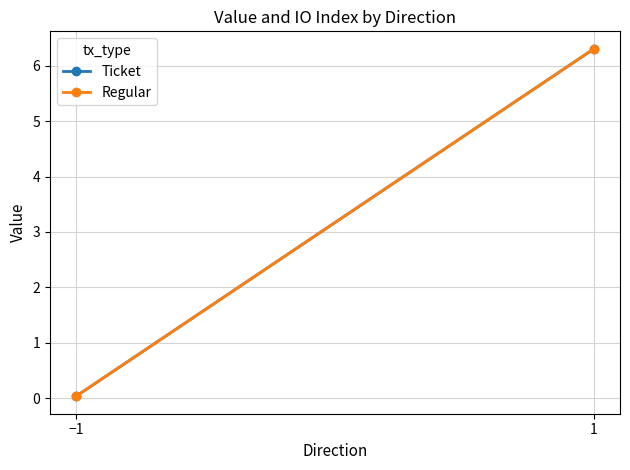

At how many categories does at least one series exceed 2?

1